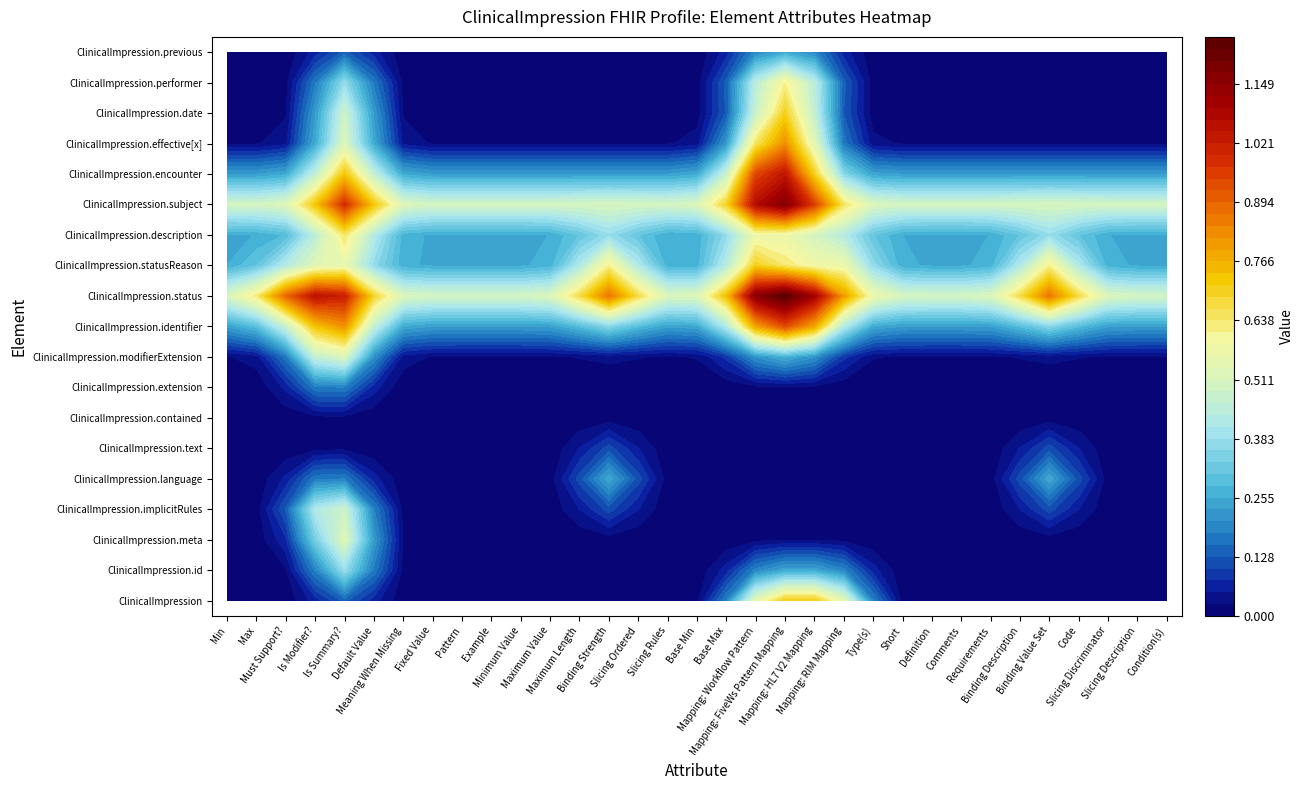

Which has a higher value, 31 or 19?

31